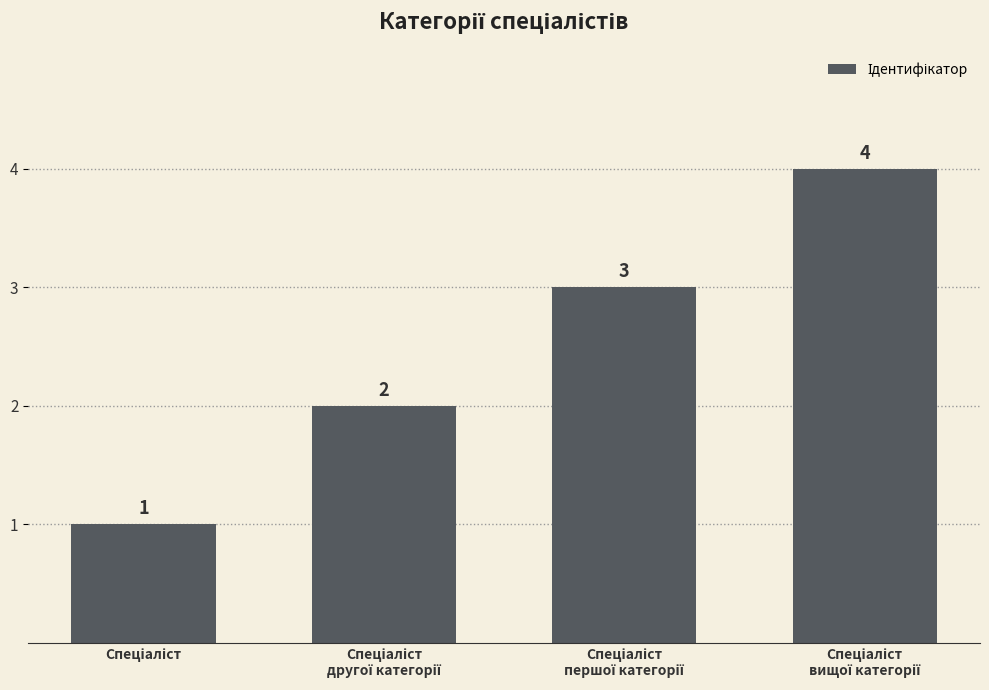

What is the greatest value displayed?

4